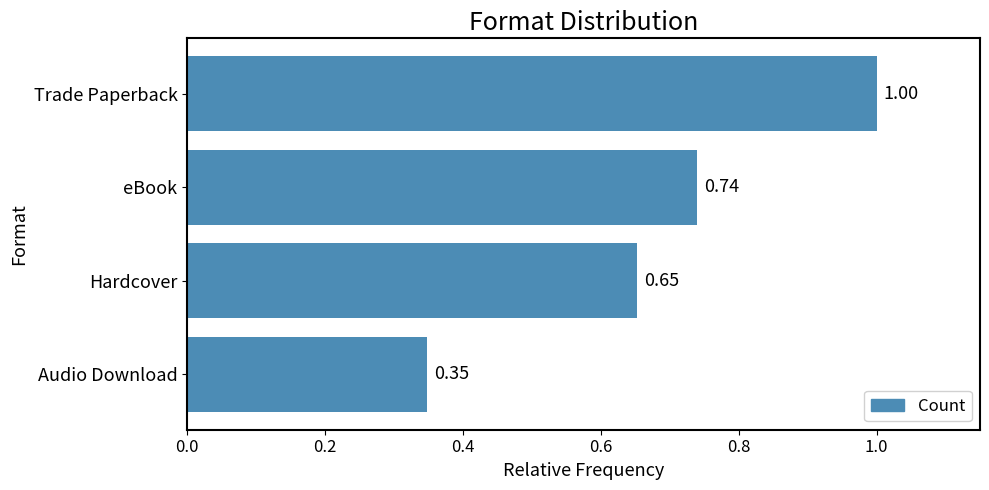

How many bars are there in total?

4